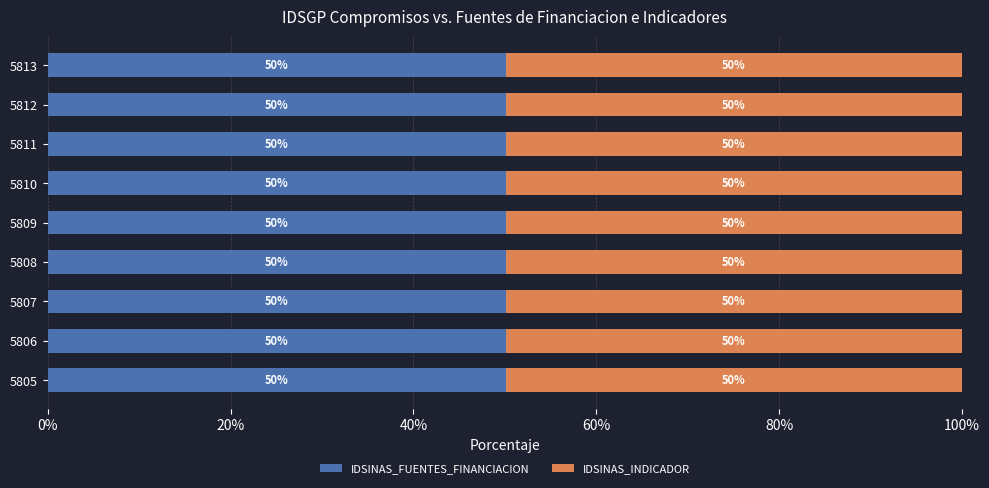

The IDSINAS_FUENTES_FINANCIACION series shows 50.1 at 5808. True or false?

True